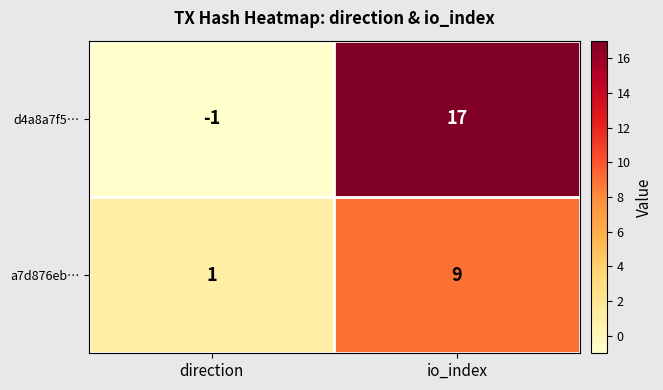

At direction, list the series in order from smallest to largest.

d4a8a7f5…, a7d876eb…